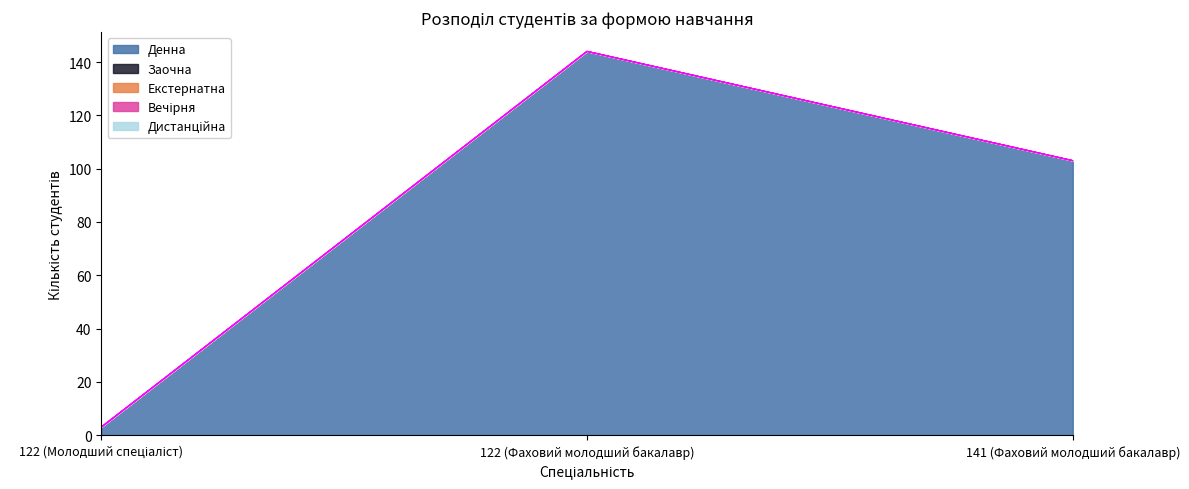

Between 122 (Молодший спеціаліст) and 141 (Фаховий молодший бакалавр), which series saw the biggest shift?

Денна